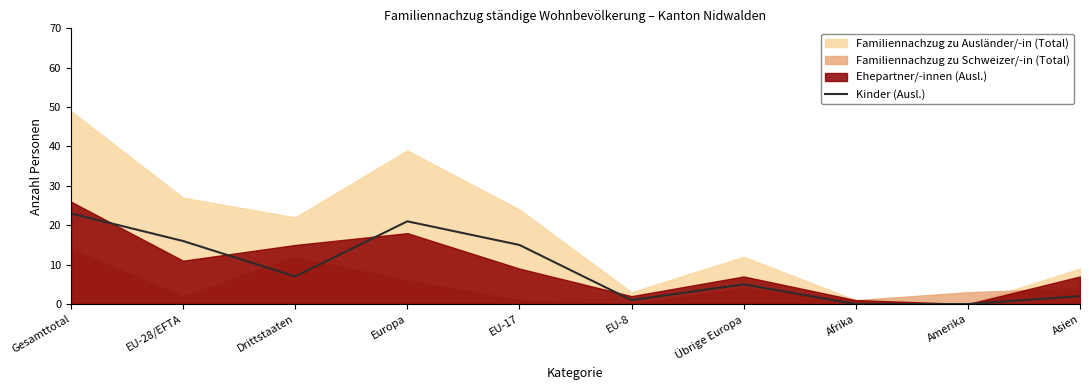

At which category does the data reach its first local peak?

Europa